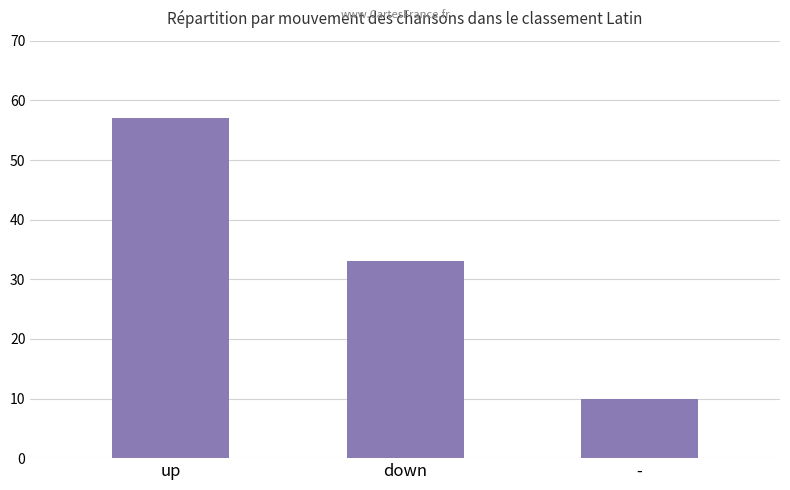

The value at up is 57. True or false?

True